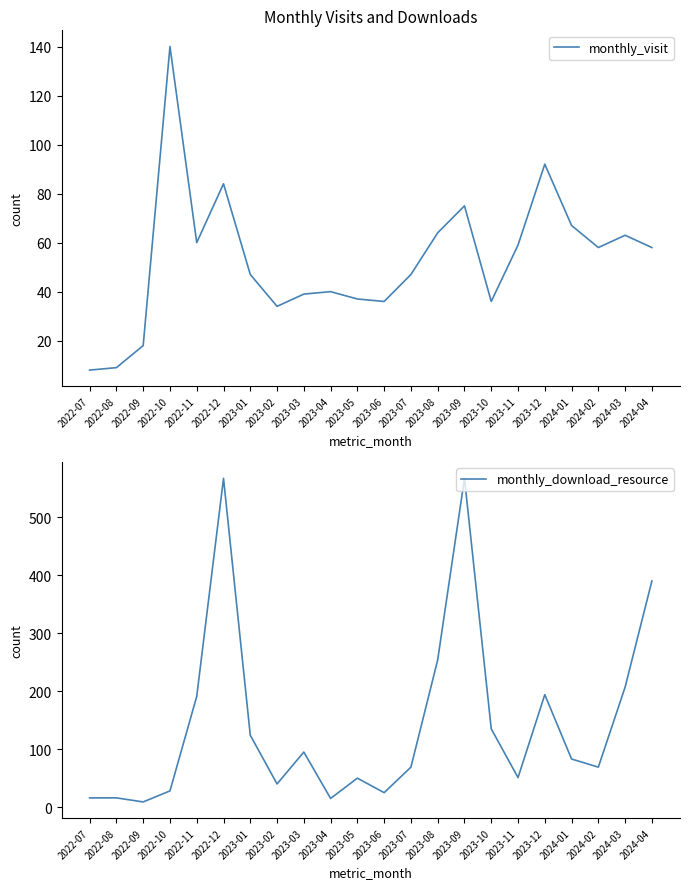

True or false: monthly_download_resource has a value of 7 at 2023-04.

False